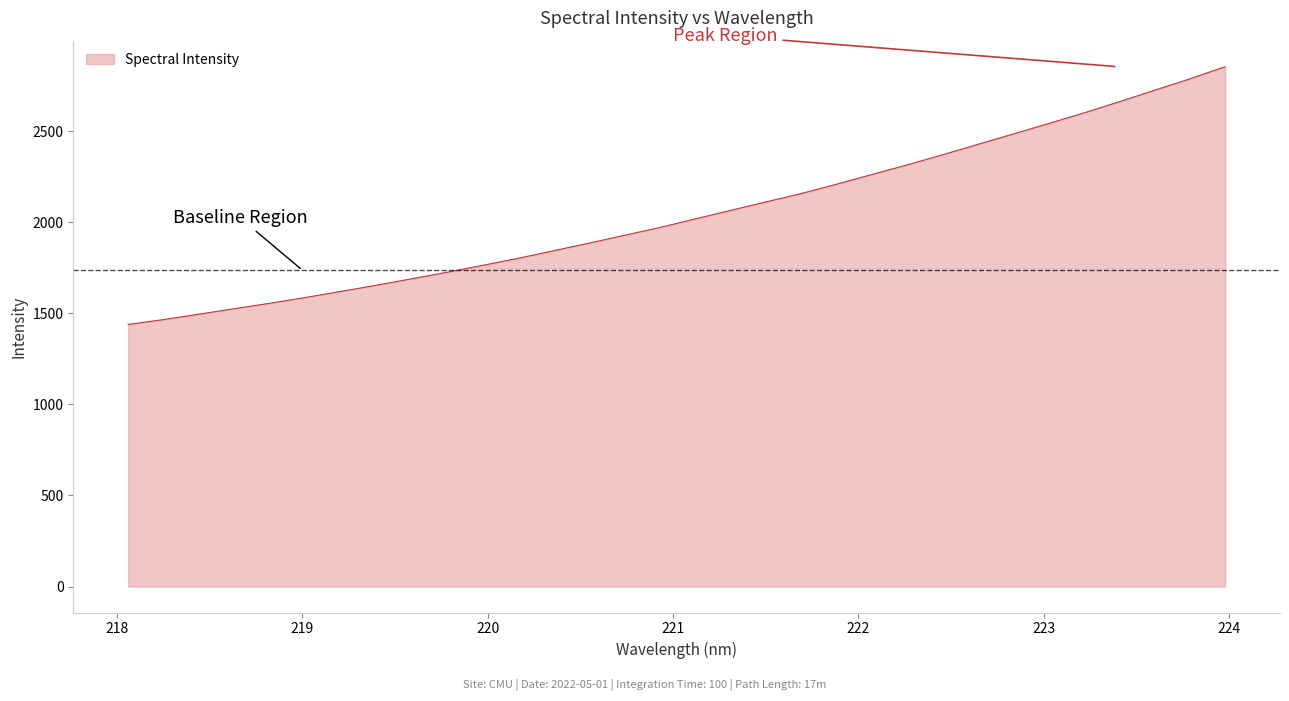

What is the greatest value displayed?

2853.2